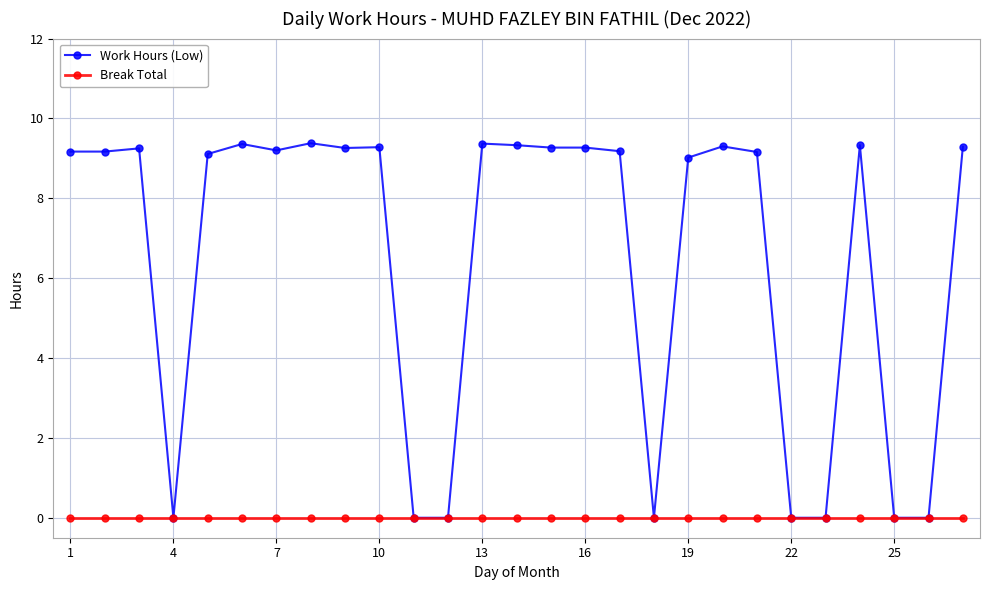

What is the average value of the Work Hours (Low) series?

6.5